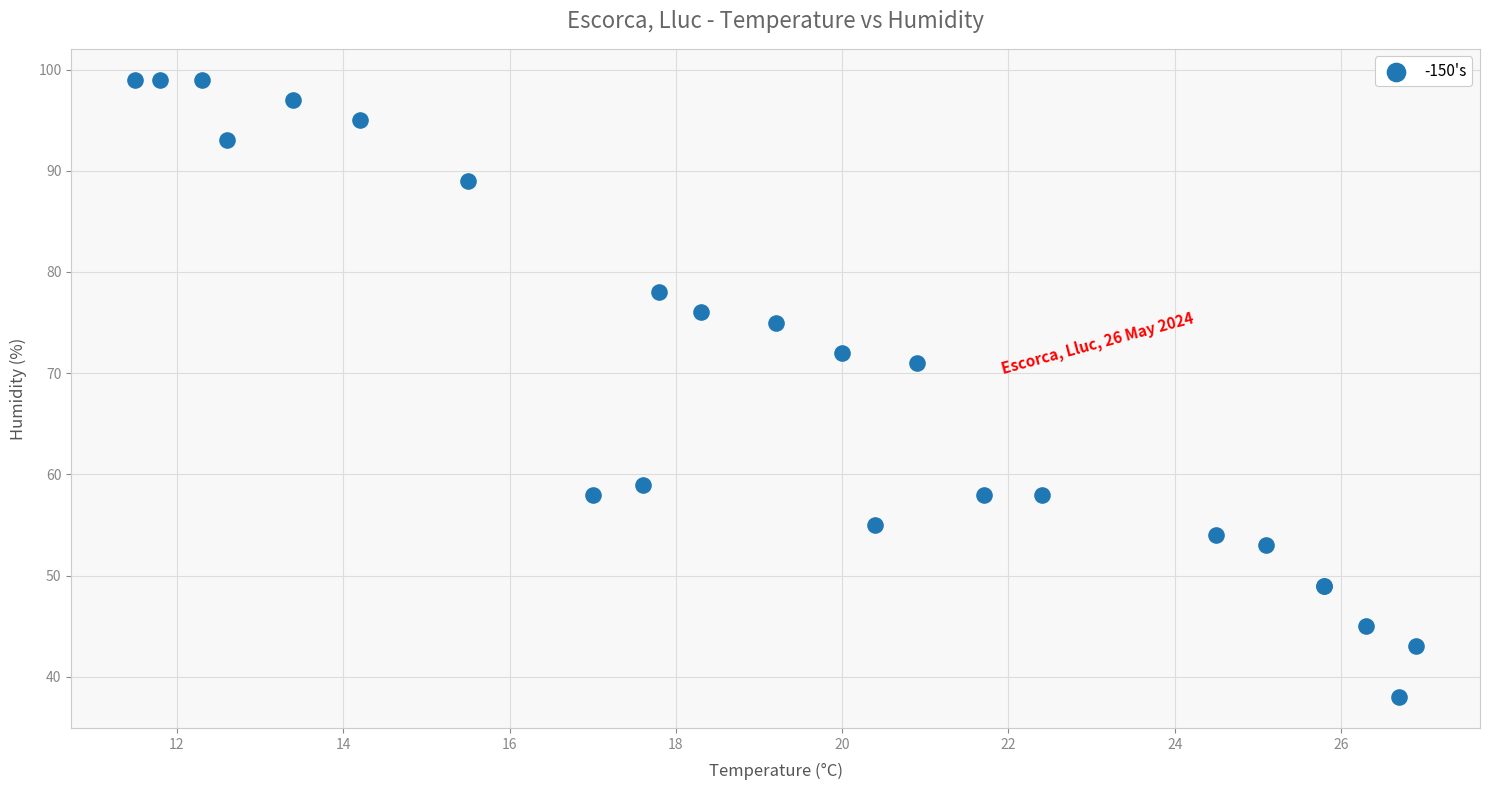

What Y value in the scatter plot is closest to 68?

71